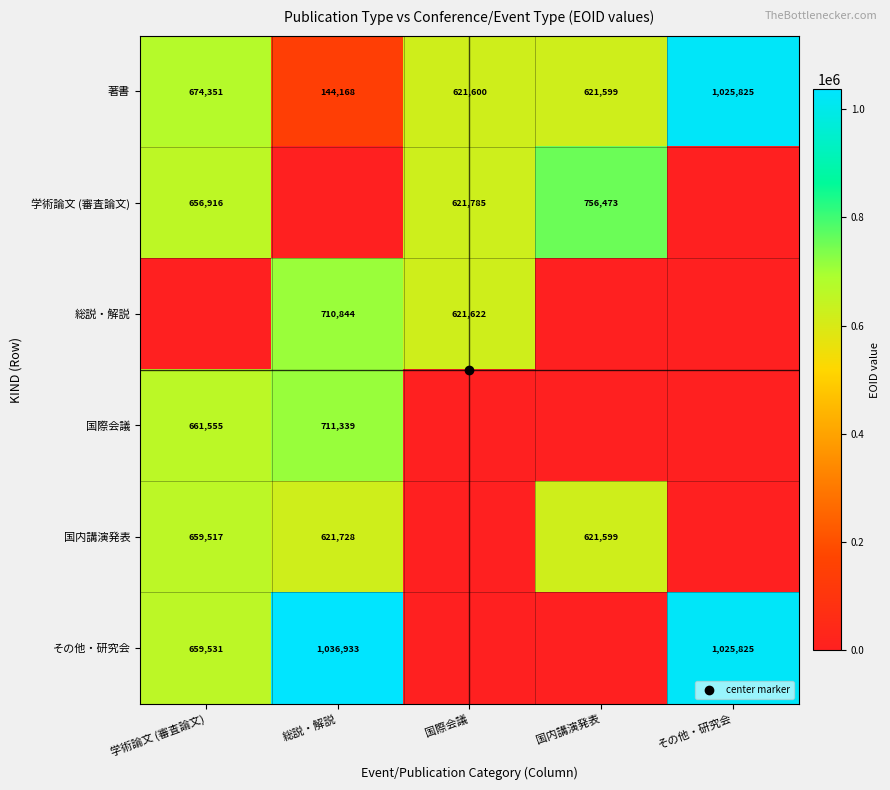

List the labels in order of 総説・解説 value, smallest first.

学術論文 (審査論文), 国内講演発表, その他・研究会, 国際会議, 総説・解説